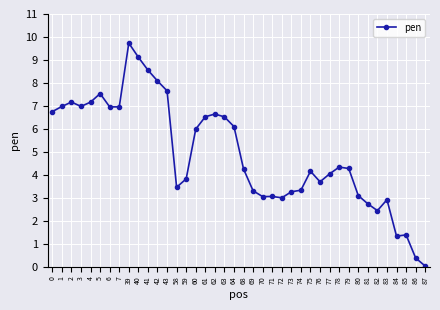

True or false: the data shows 0.0 at 87.

True